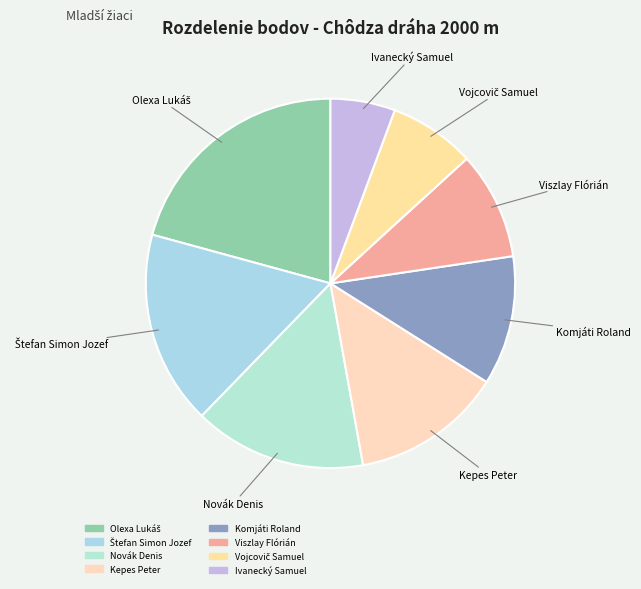

Is there a majority slice in this chart?

No